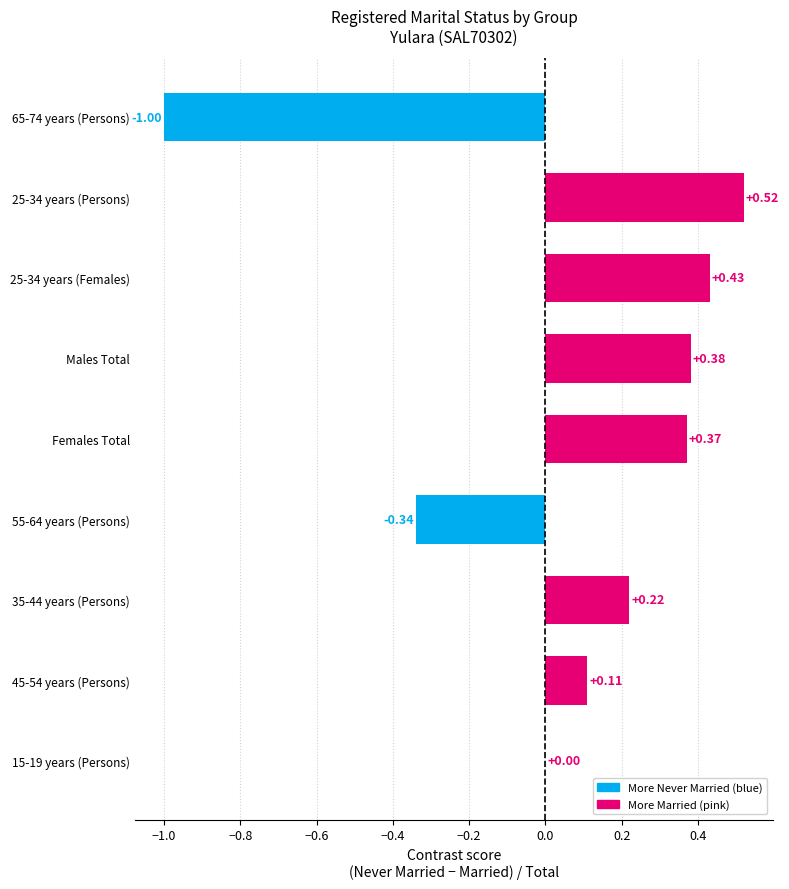

What is the sum of all values?

0.7